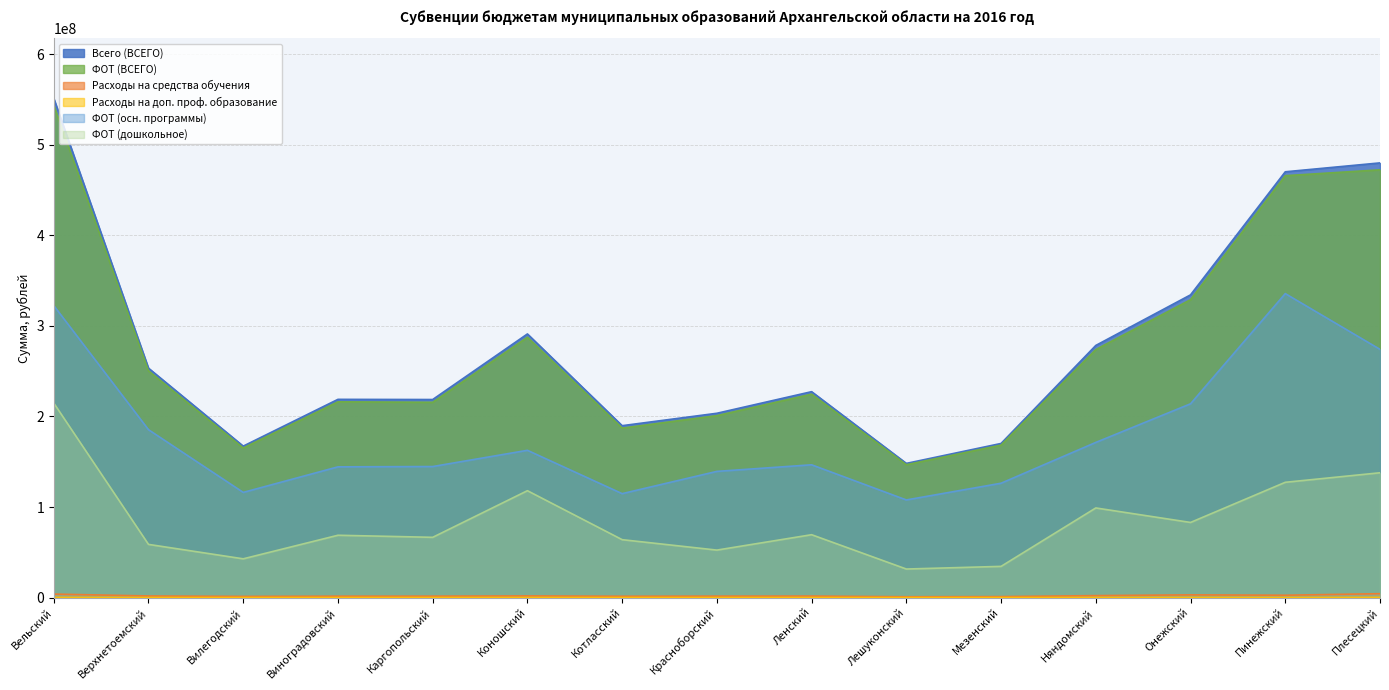

True or false: ФОТ (дошкольное) and ФОТ (ВСЕГО) cross at least once.

False